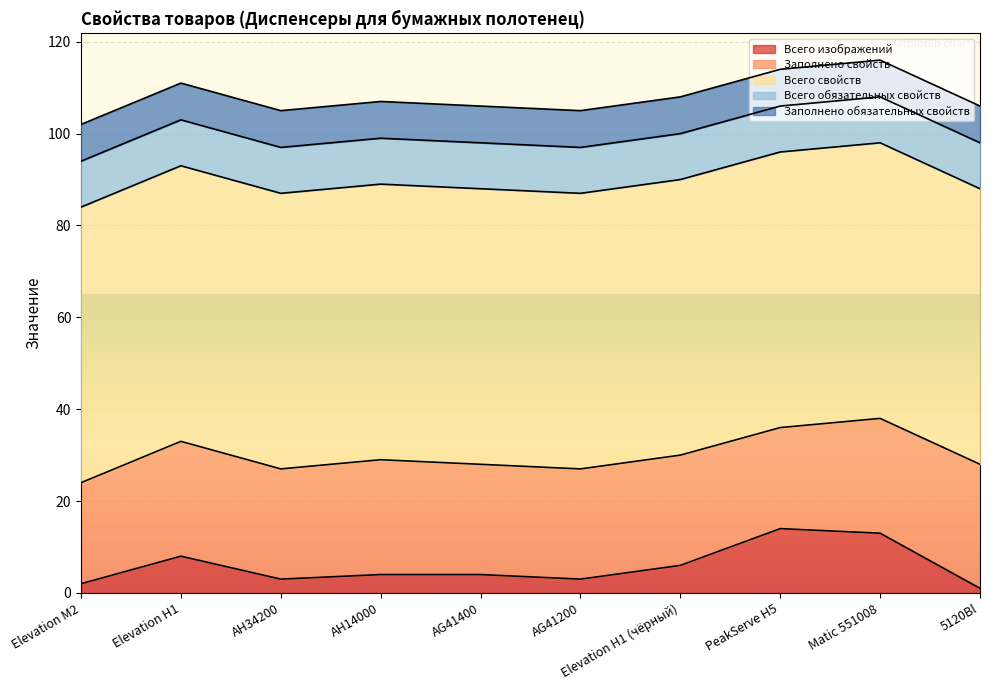

Between Matic 551008 and Elevation M2, which is larger?

Matic 551008